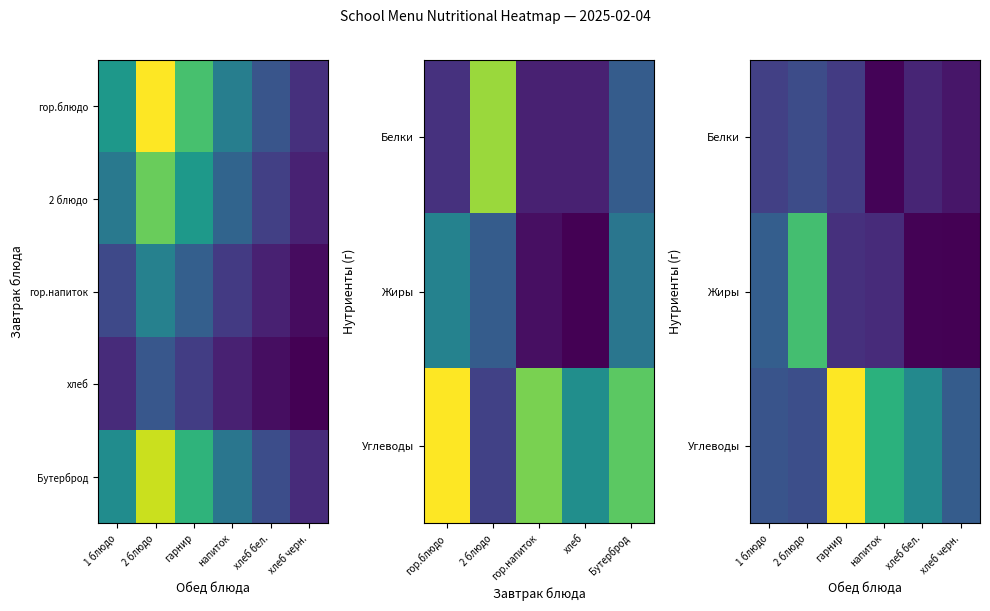

List the labels in order of Углеводы value, smallest first.

2 блюдо, 1 блюдо, хлеб черн., хлеб бел., напиток, гарнир